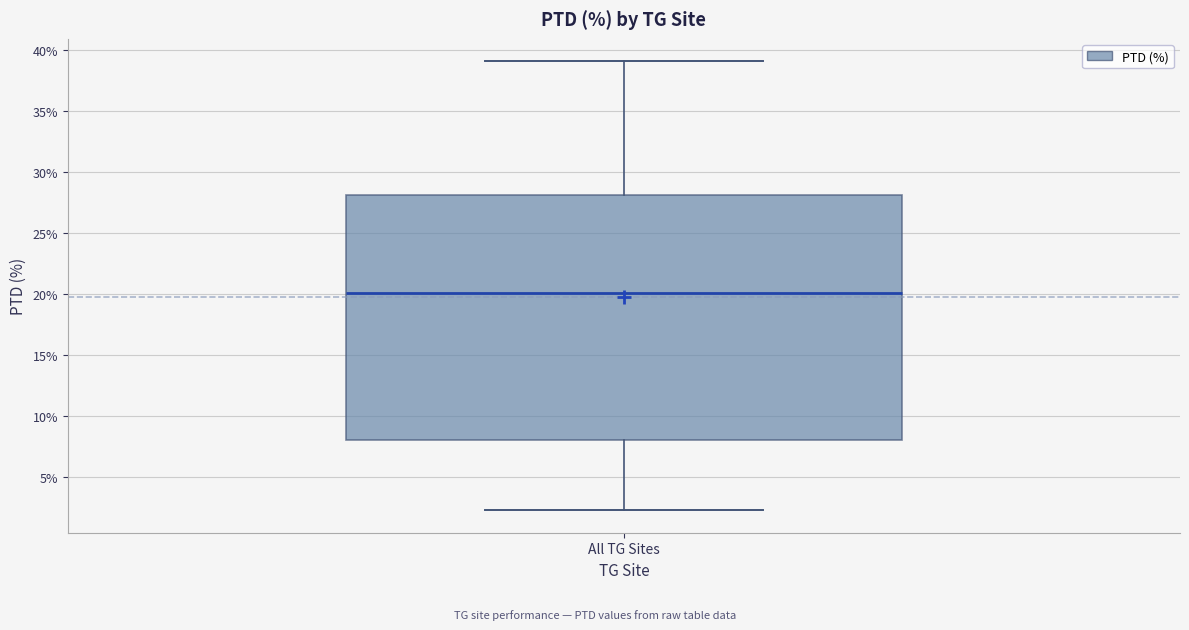

Read this box plot against the y-axis: the position of the median line, the range covered by the box, and the ends of both whiskers. The values are not printed on the chart, so give them approximately, as read against the axis.

median 20.0, box 8.0 to 28.0, whiskers 2.5 to 39.0